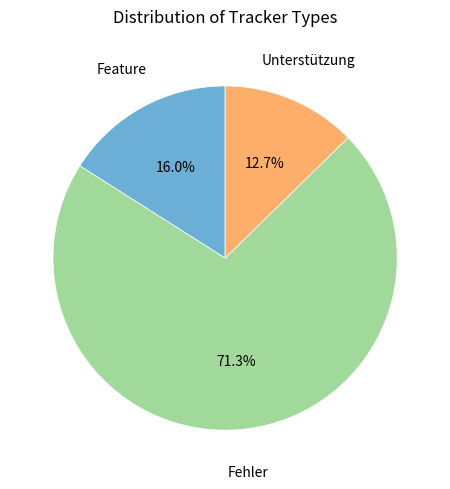

Count the number of slices in the pie.

3